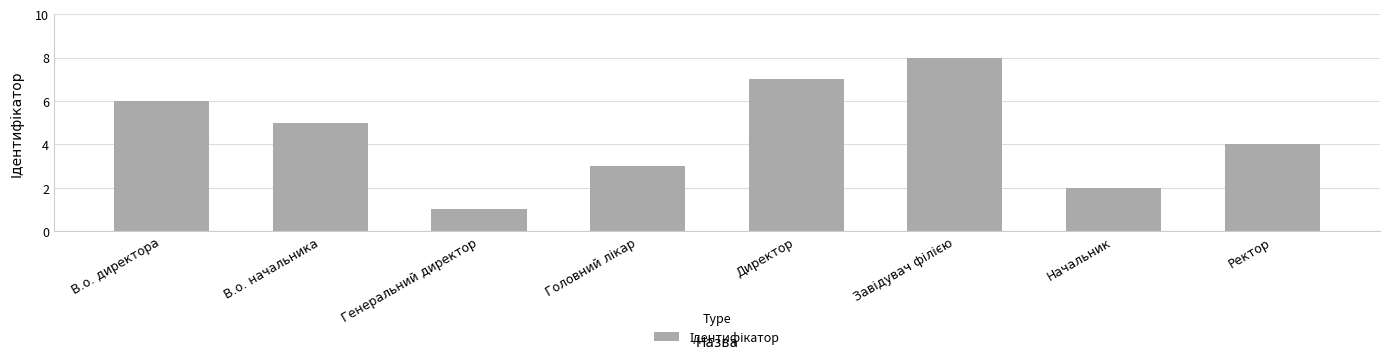

Which category has the lowest value across all series?

Генеральний директор